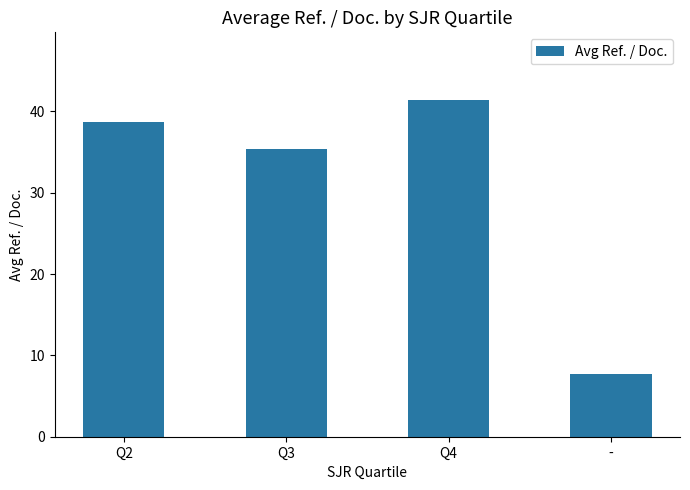

Does the chart contain stacked bars?

No